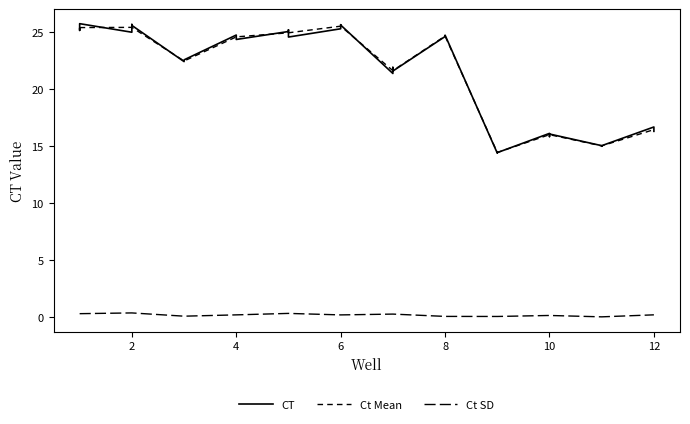

Which has a higher value, 35 or 28?

35